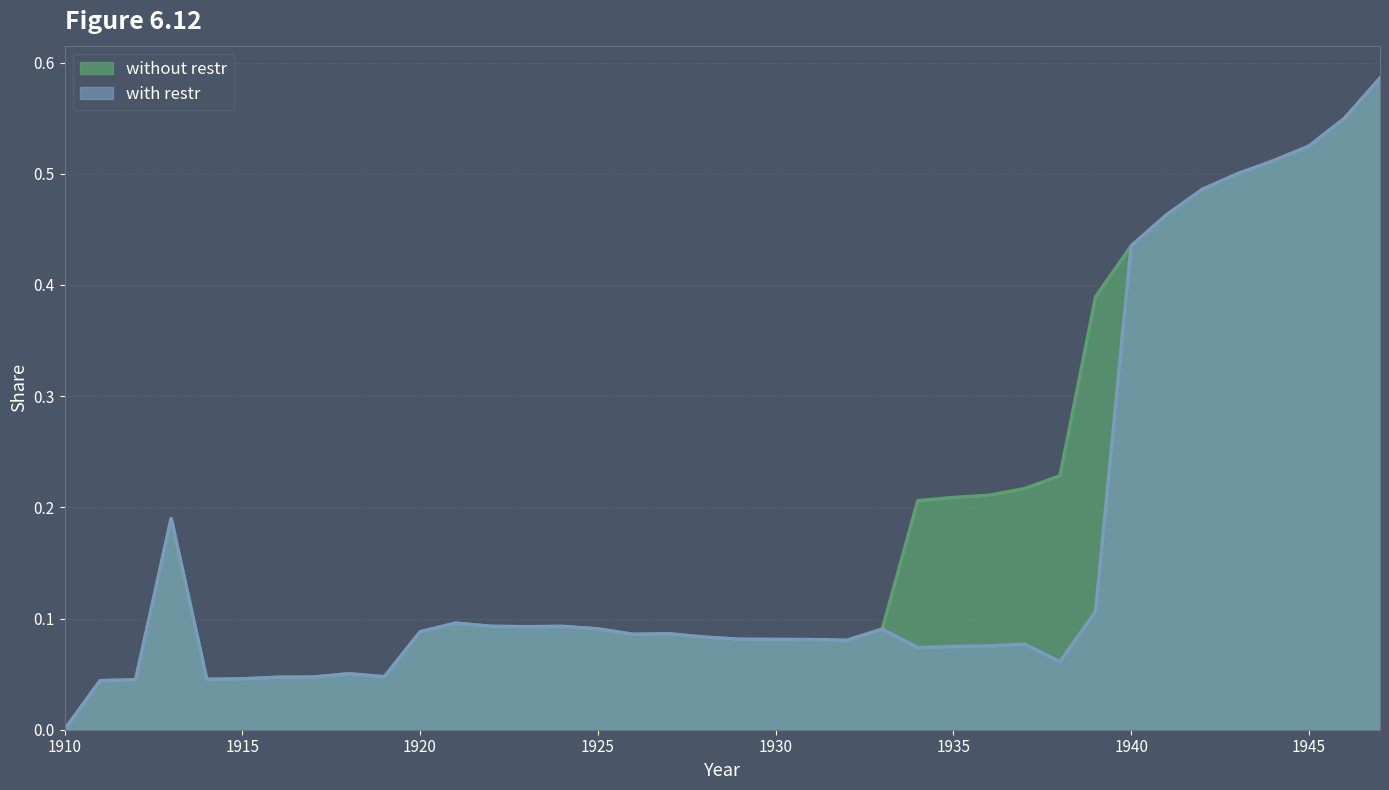

Rank the categories by without restr value from lowest to highest.

1910, 1911, 1912, 1914, 1915, 1916, 1917, 1919, 1918, 1932, 1931, 1930, 1929, 1928, 1926, 1927, 1920, 1933, 1925, 1923, 1924, 1922, 1921, 1913, 1934, 1935, 1936, 1937, 1938, 1939, 1940, 1941, 1942, 1943, 1944, 1945, 1946, 1947